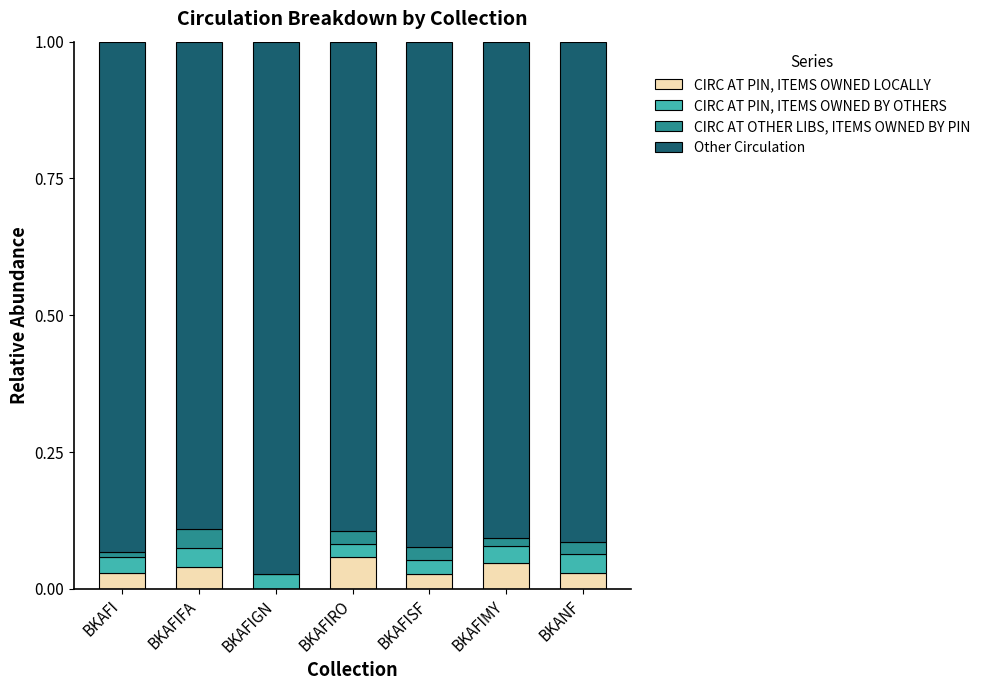

Which series has the largest total across all categories?

Other Circulation